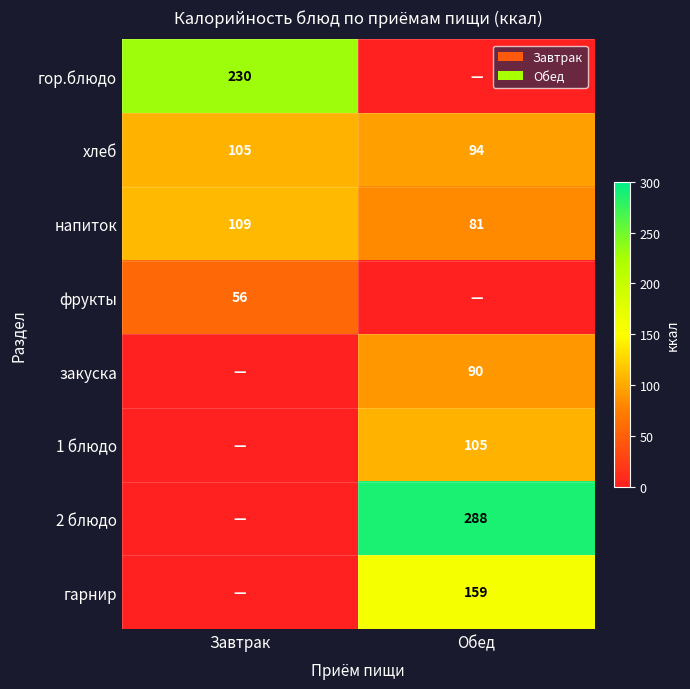

Is the value of 2 блюдо at Обед greater than the value of хлеб at Завтрак?

Yes